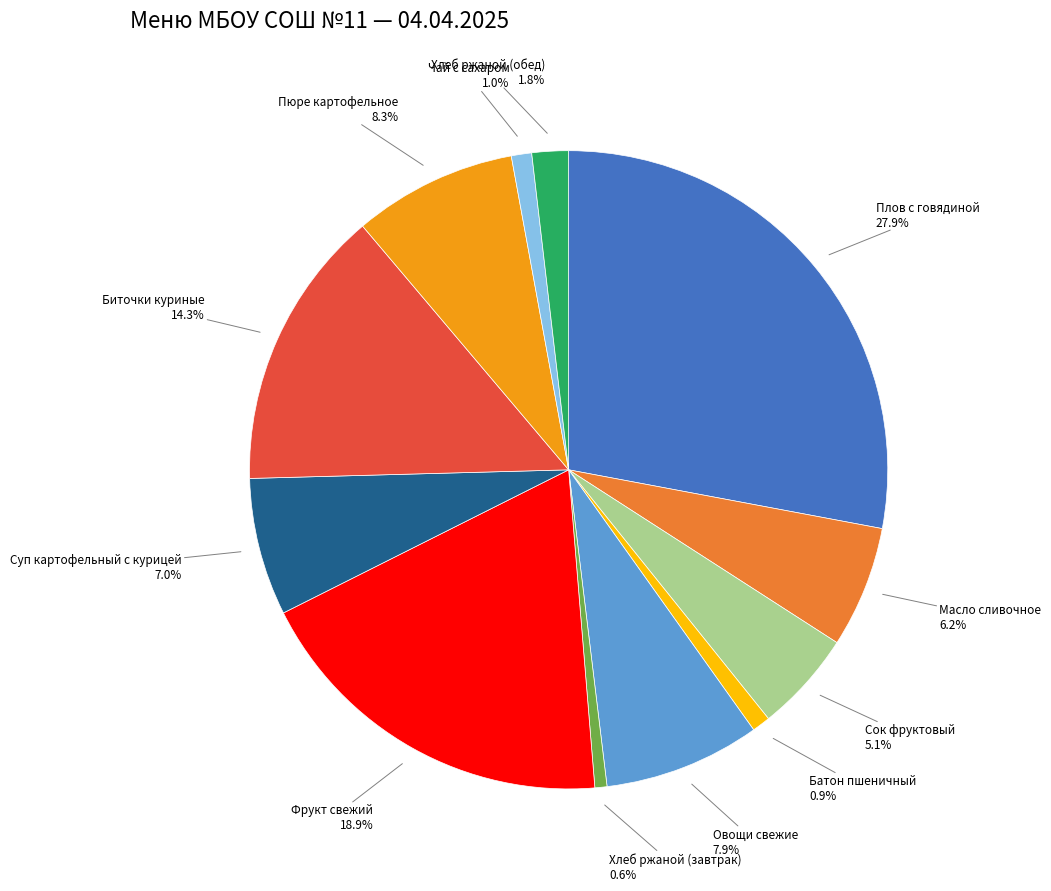

Is there any slice that represents more than half of the pie?

No